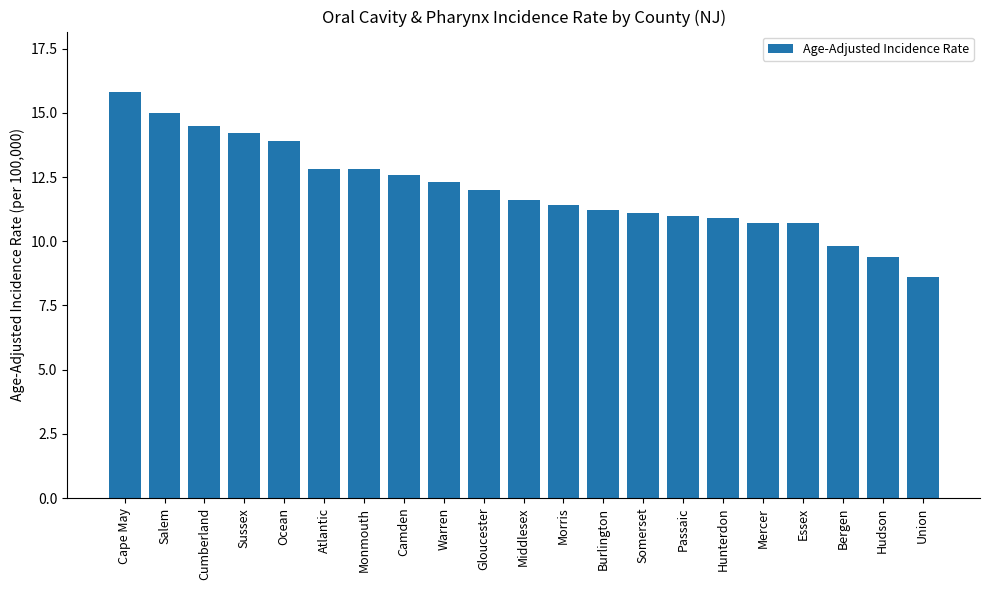

What is the greatest value displayed?

15.8